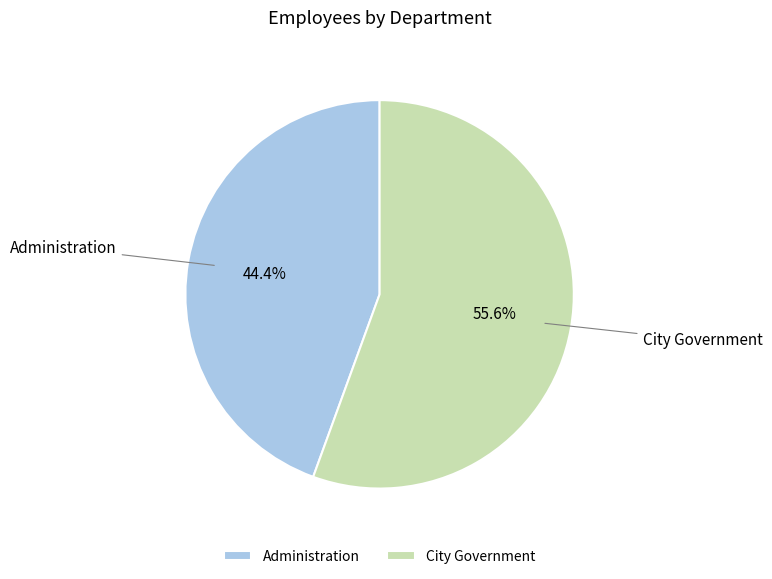

The City Government slice represents 56% of the pie. True or false?

True